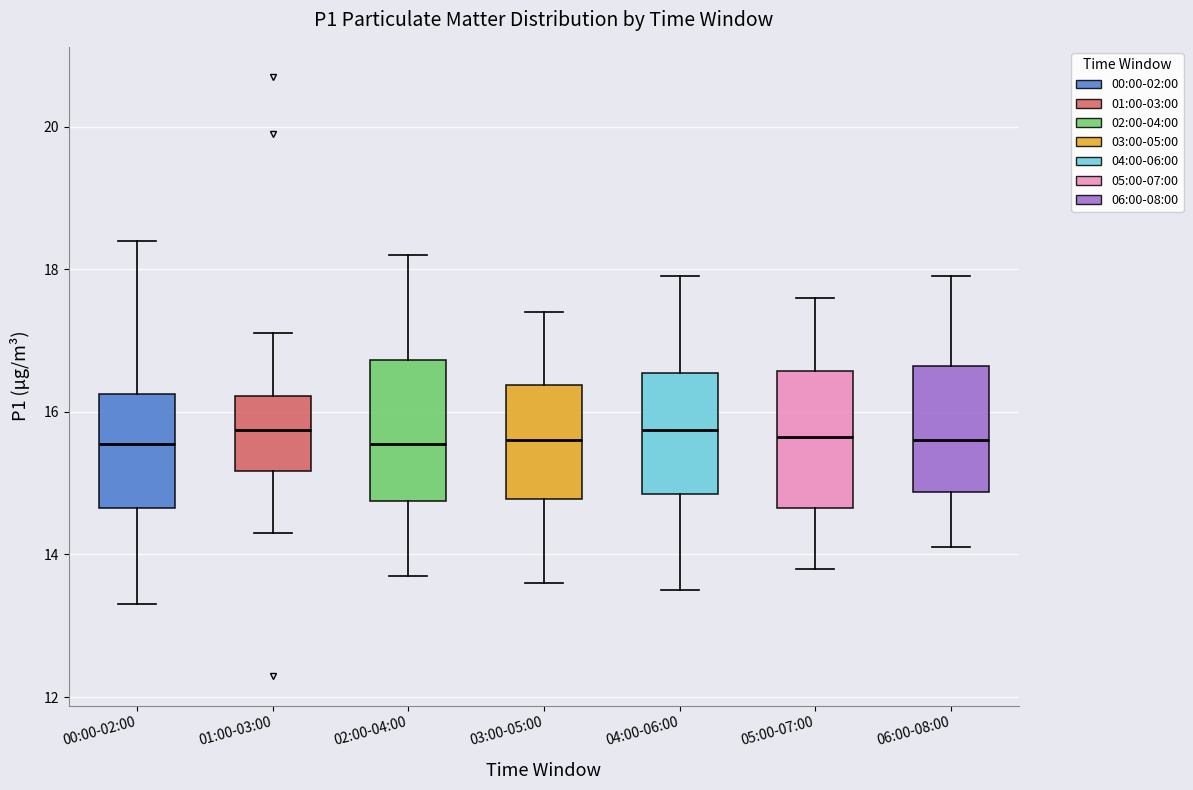

Where is the lower edge of the box for 04:00-06:00 on the y-axis? The values are not printed on the chart, so give them approximately, as read against the axis.

14.8